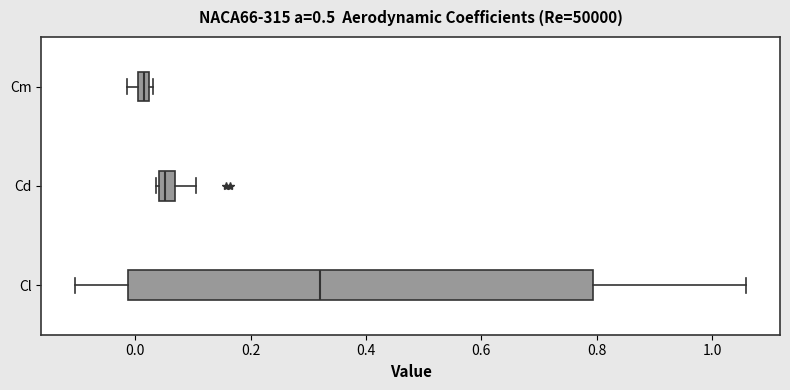

Which box has the furthest to the right median line?

Cl